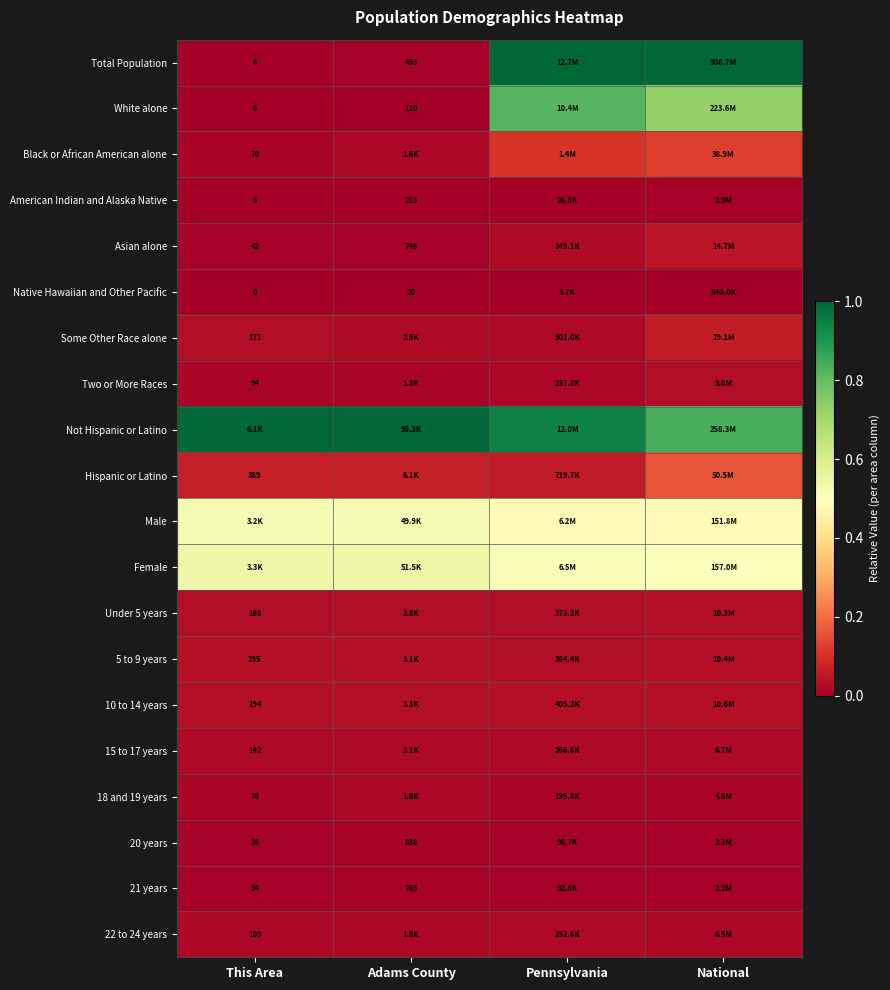

At how many categories does at least one series exceed 0?

4